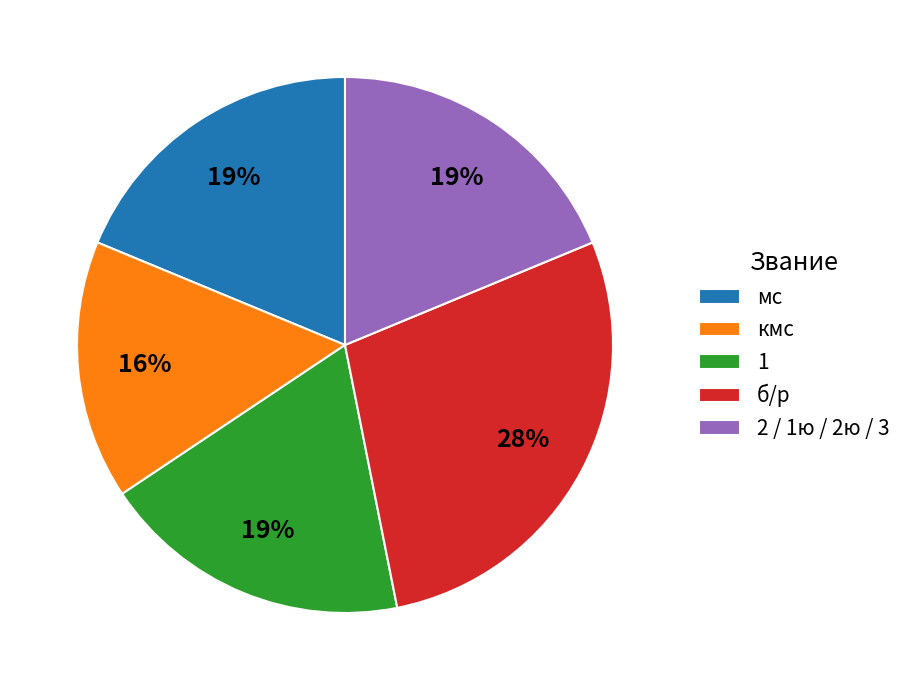

Is there any slice that represents more than half of the pie?

No